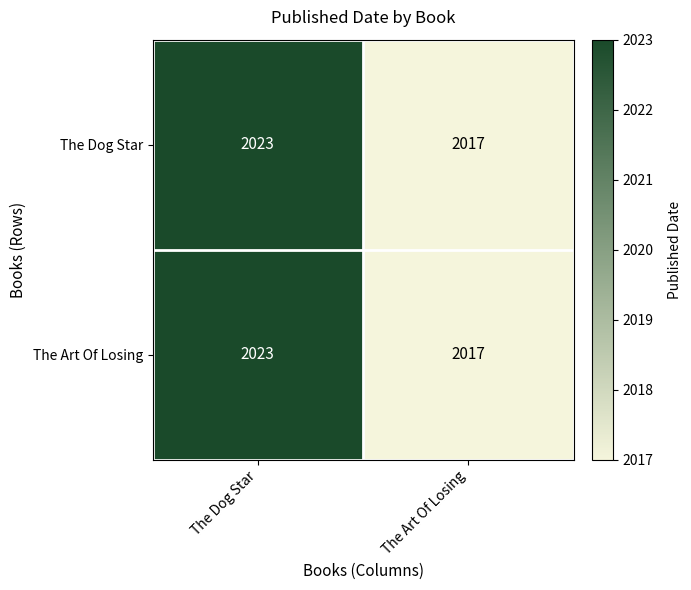

The The Dog Star series shows 2017 at The Art Of Losing. True or false?

True